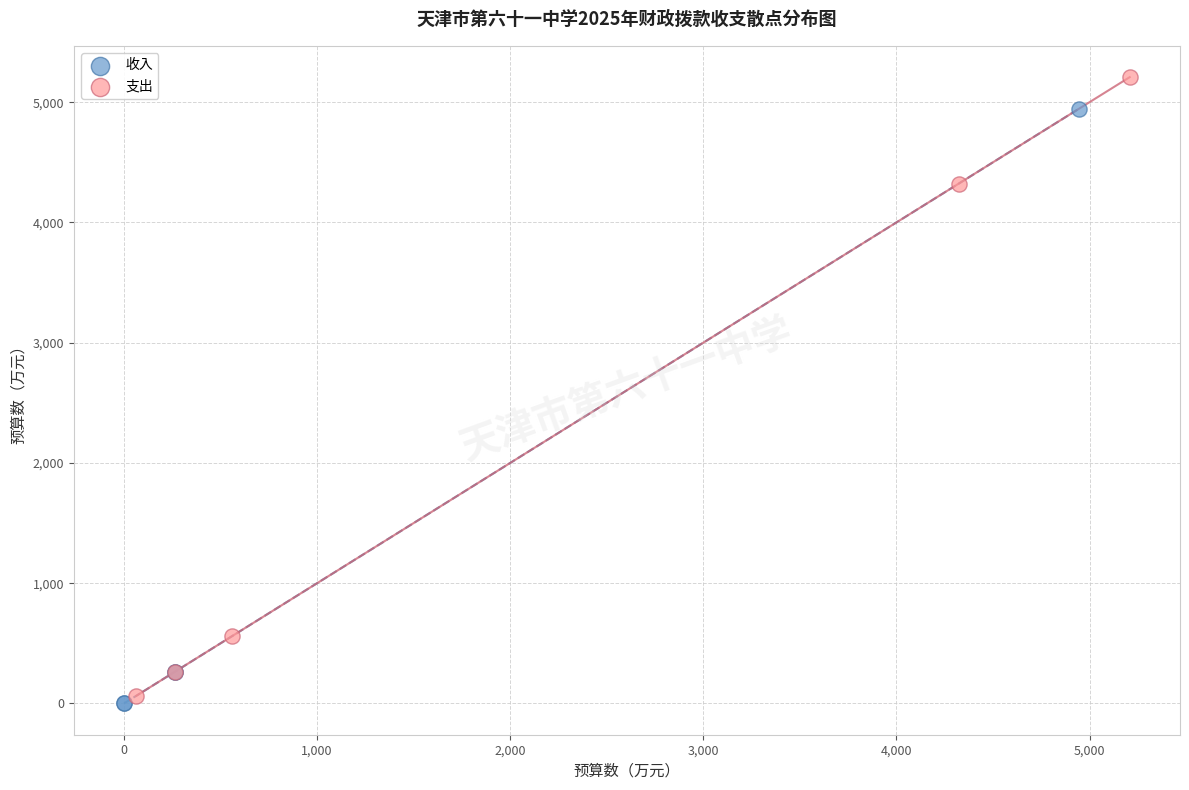

Which series contains the highest Y value?

支出